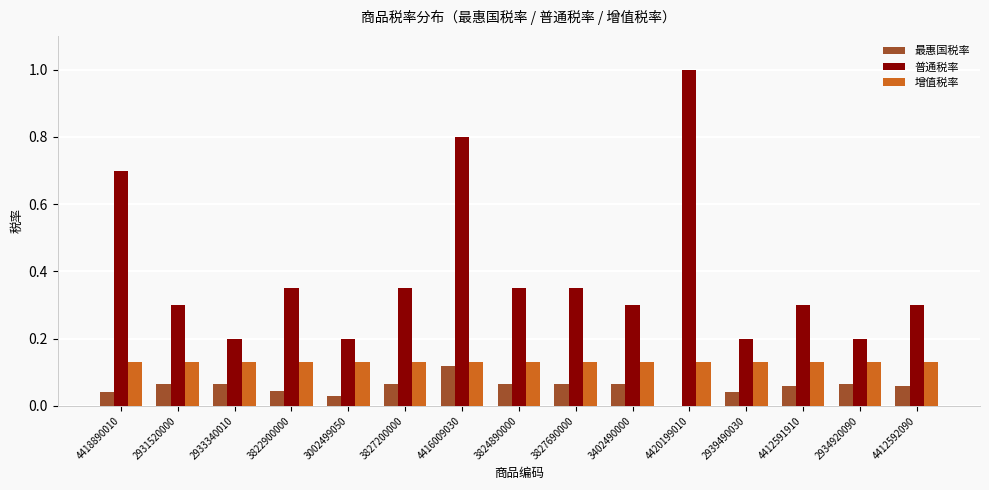

Which series changed the most between 2931520000 and 3002499050?

普通税率